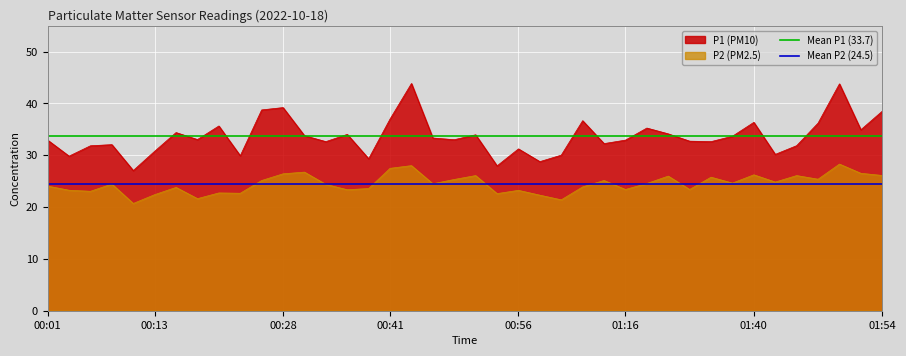

What is the minimum value for P2 (PM2.5)?

20.7